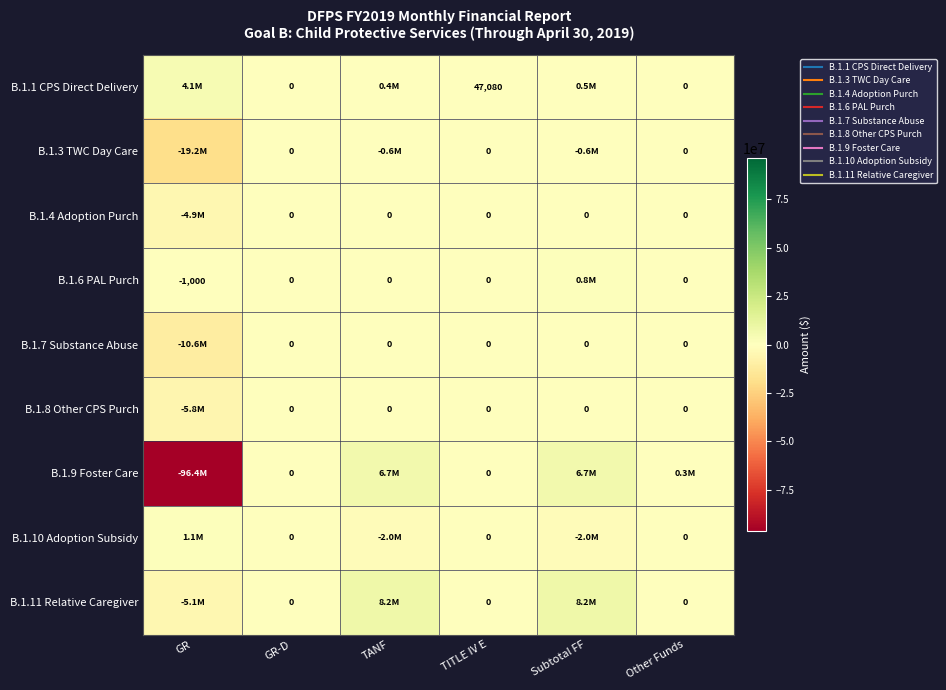

Which series changed the most between TITLE IV E and Other Funds?

B.1.9 Foster Care